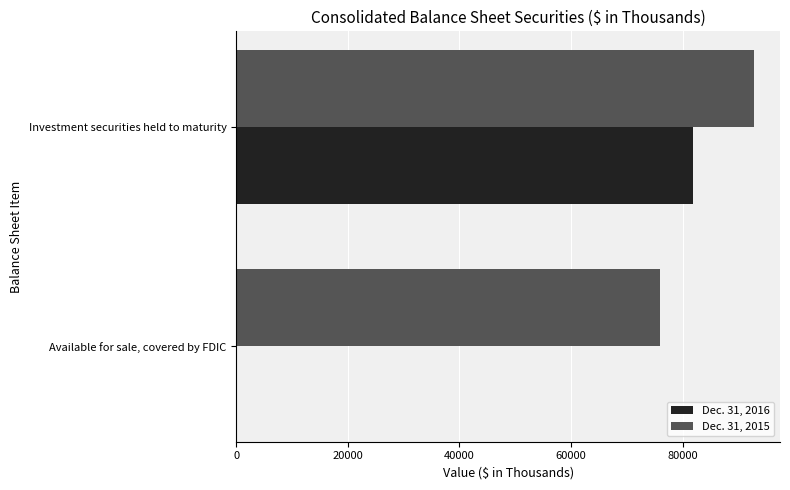

Which series has the widest spread of values?

Dec. 31, 2016